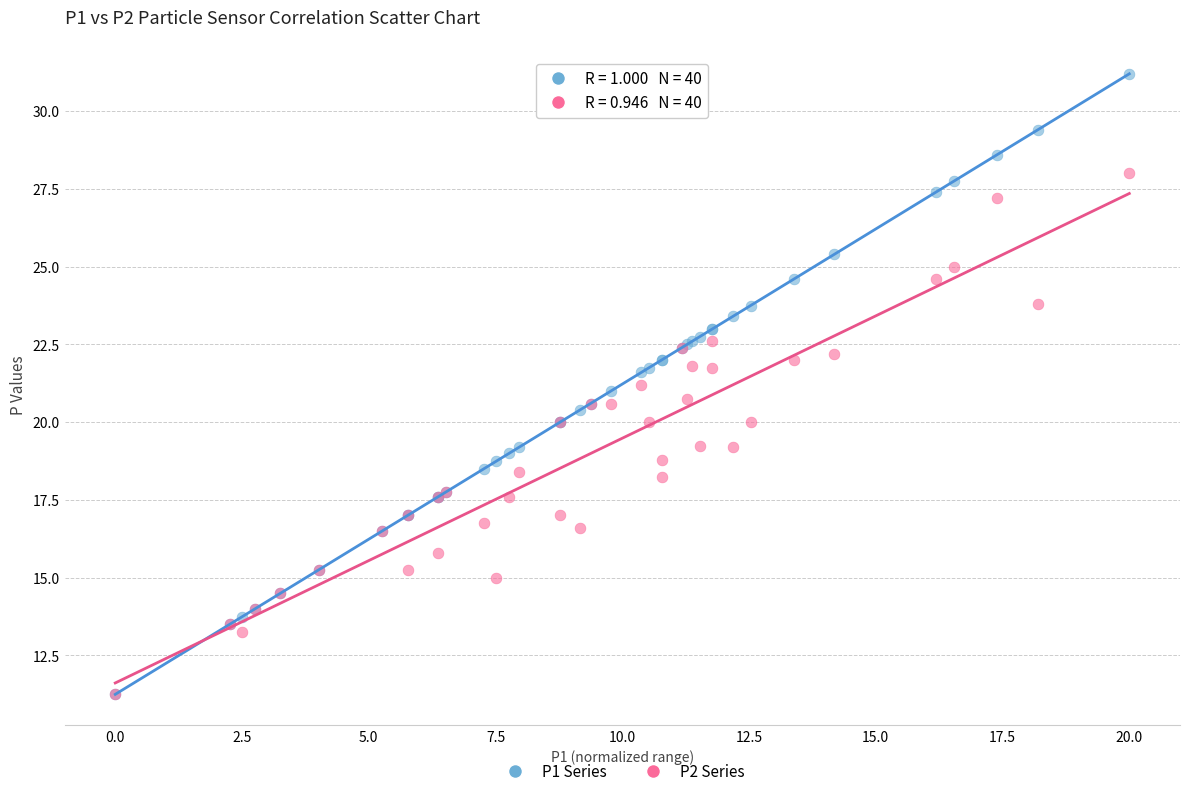

Which series contains the highest Y value?

P1 Series